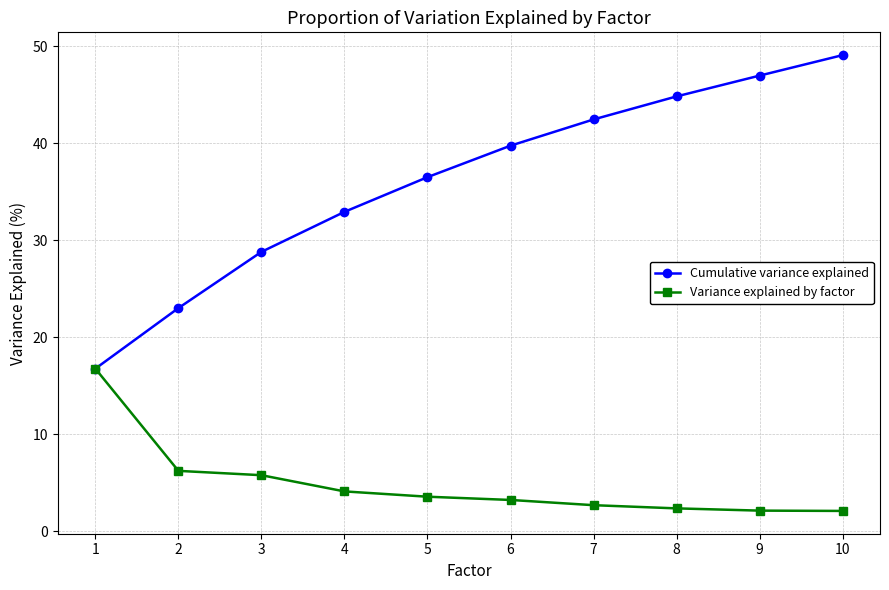

Reading left to right, transcribe all the data shown in this chart.

Cumulative variance explained: 16.8	23.0	28.8	32.9	36.5	39.8	42.5	44.8	47.0	49.1
Variance explained by factor: 16.8	6.2	5.8	4.1	3.6	3.2	2.7	2.4	2.1	2.1